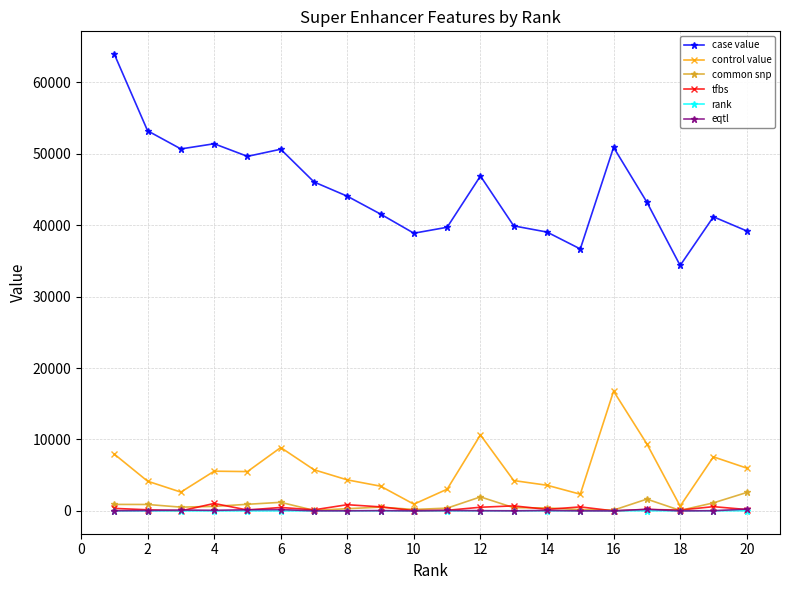

Which series has the largest total across all categories?

case value